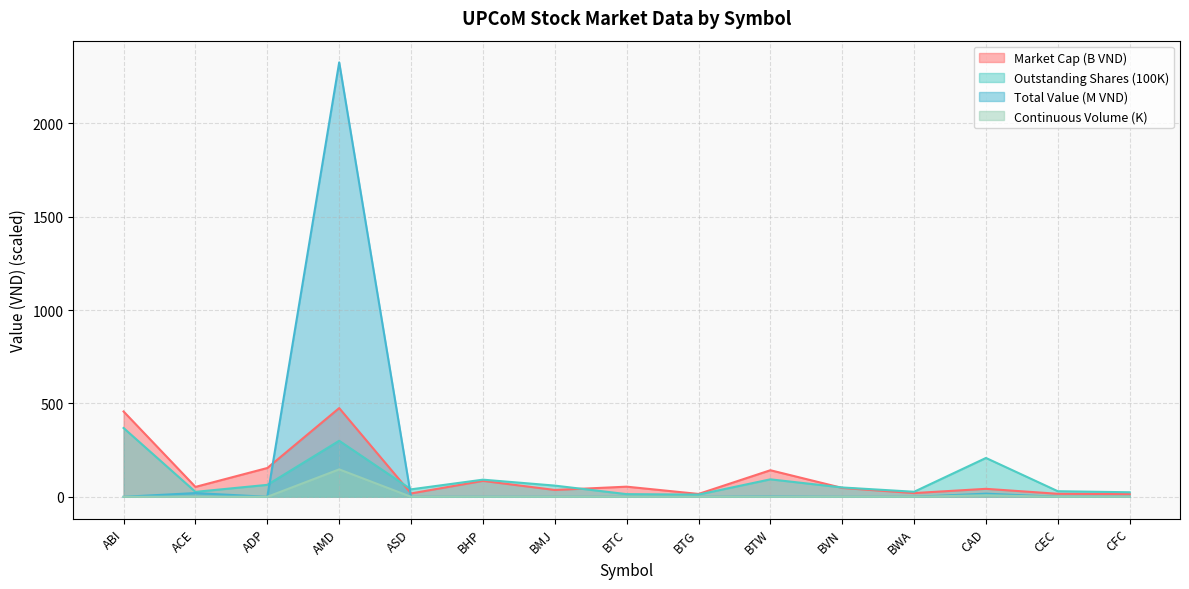

List the series in order of their peak value, lowest first.

Continuous Volume (K), Outstanding Shares (100K), Market Cap (B VND), Total Value (M VND)